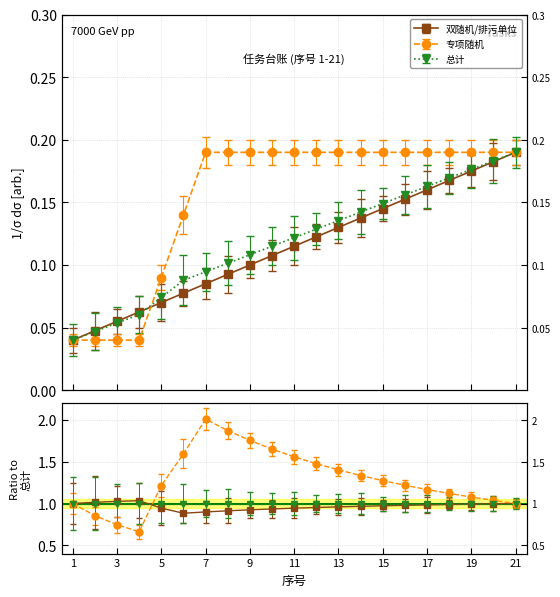

True or false: 双随机/排污单位 and 总计 cross at least once.

True